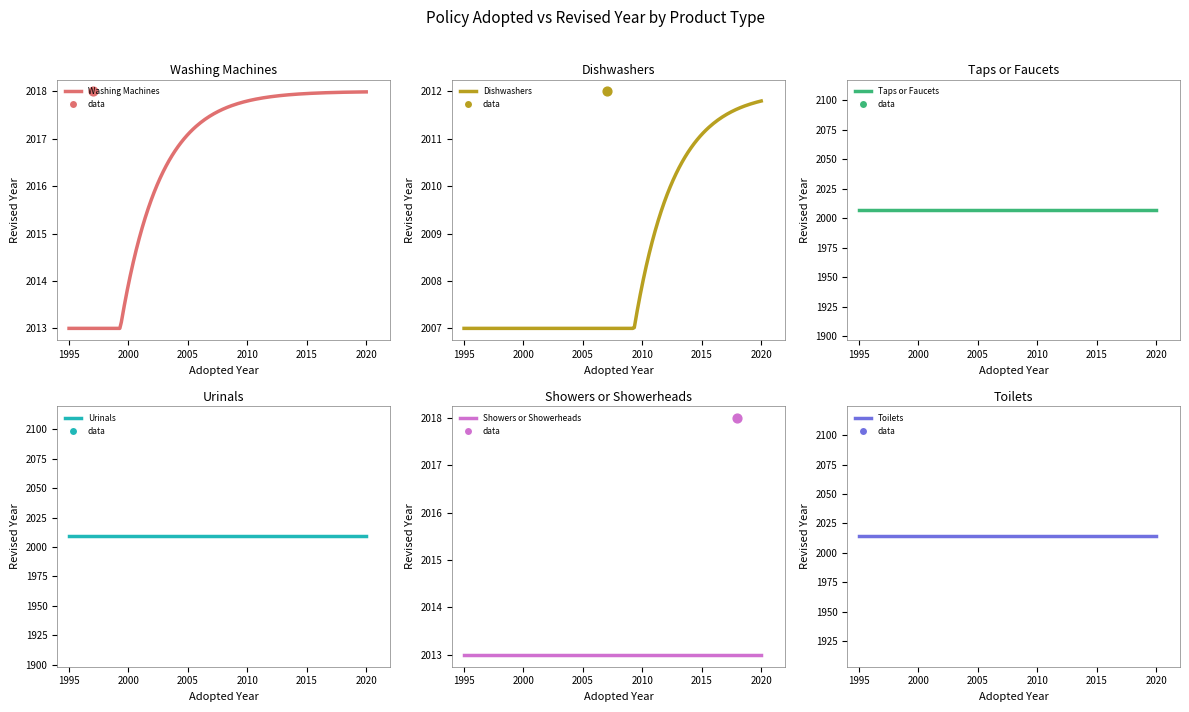

What is the ratio of the value at 4 to the value at 2?

1.0